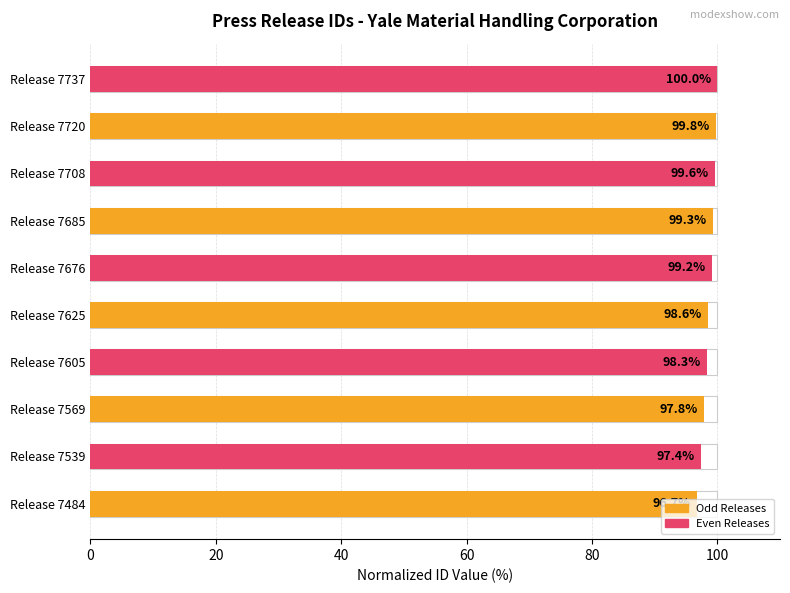

Are the bars grouped side by side (vs. stacked)?

No